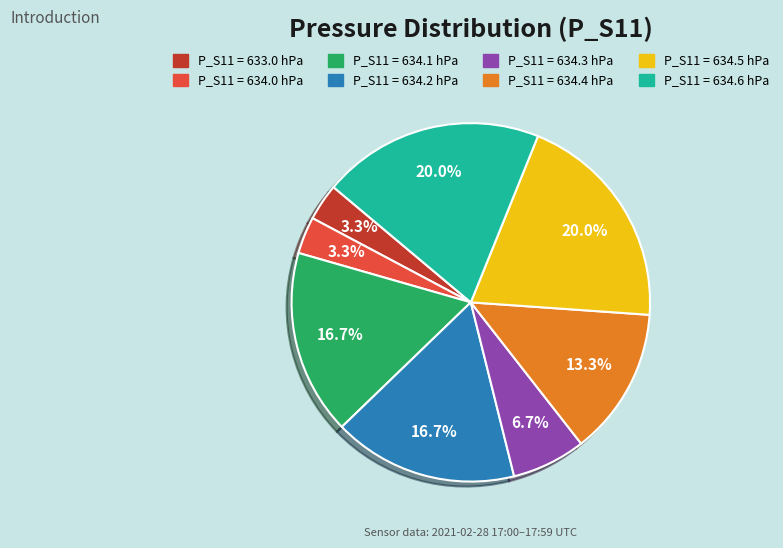

How many segments does this pie chart have?

8